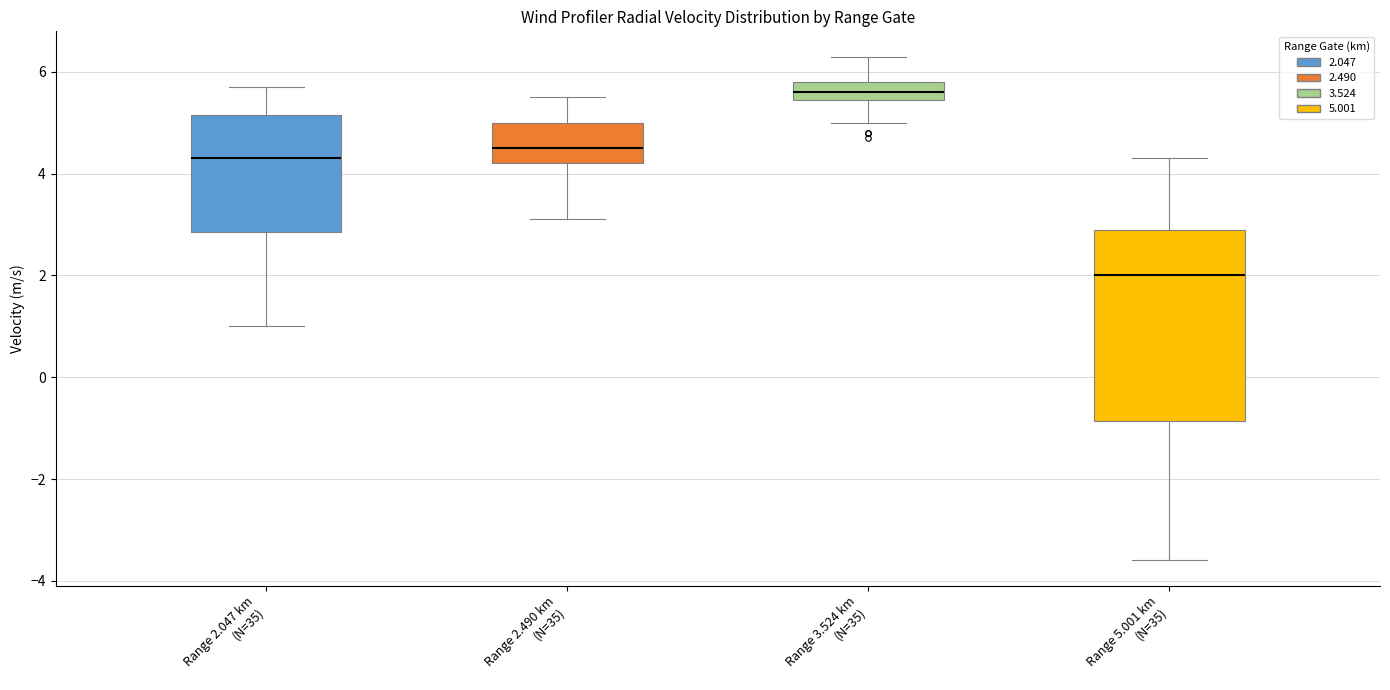

Where does the upper whisker of the box for Range 5.001 km (N=35) end on the y-axis? The values are not printed on the chart, so give them approximately, as read against the axis.

4.4